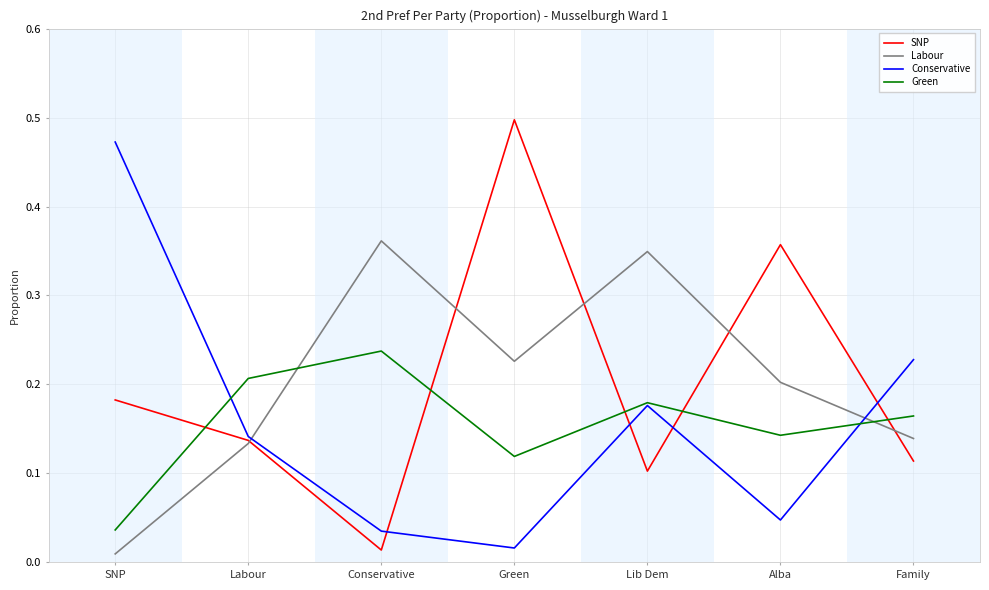

What position from the left is Family?

7